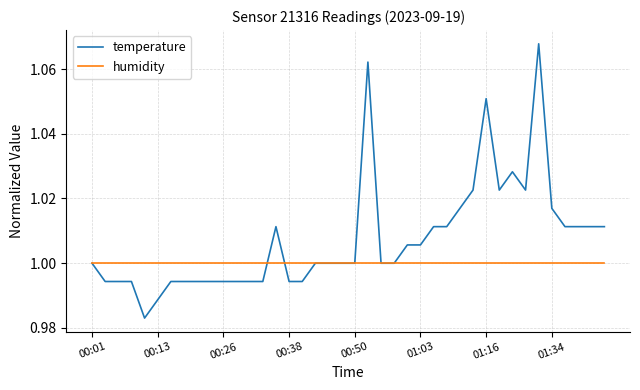

Which series has the largest range (max minus min)?

temperature